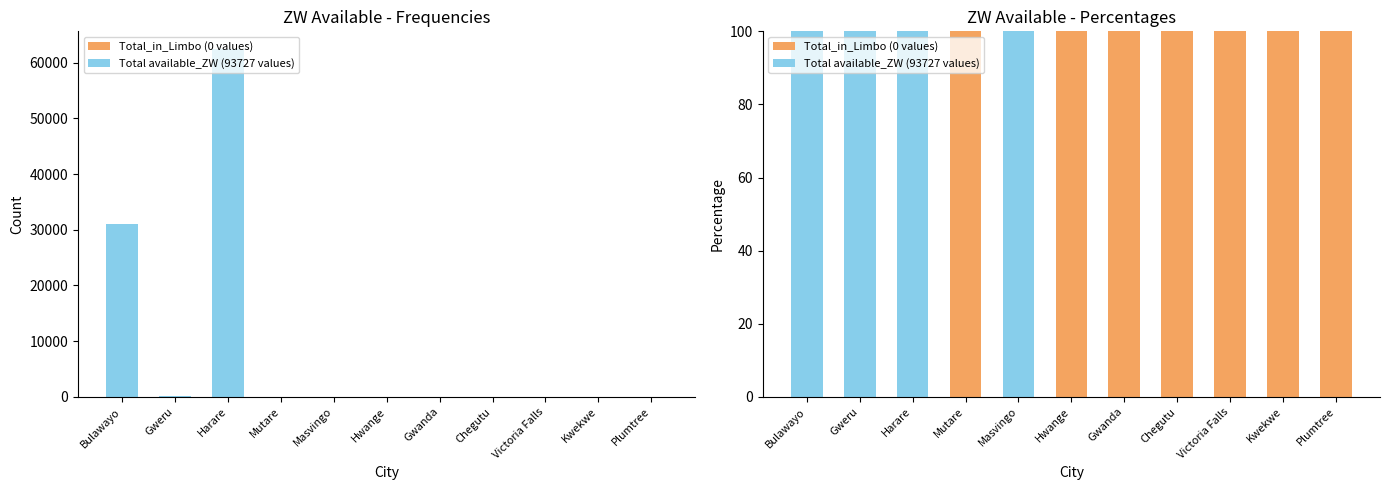

Which series has the largest range (max minus min)?

Total_in_Limbo (0 values)